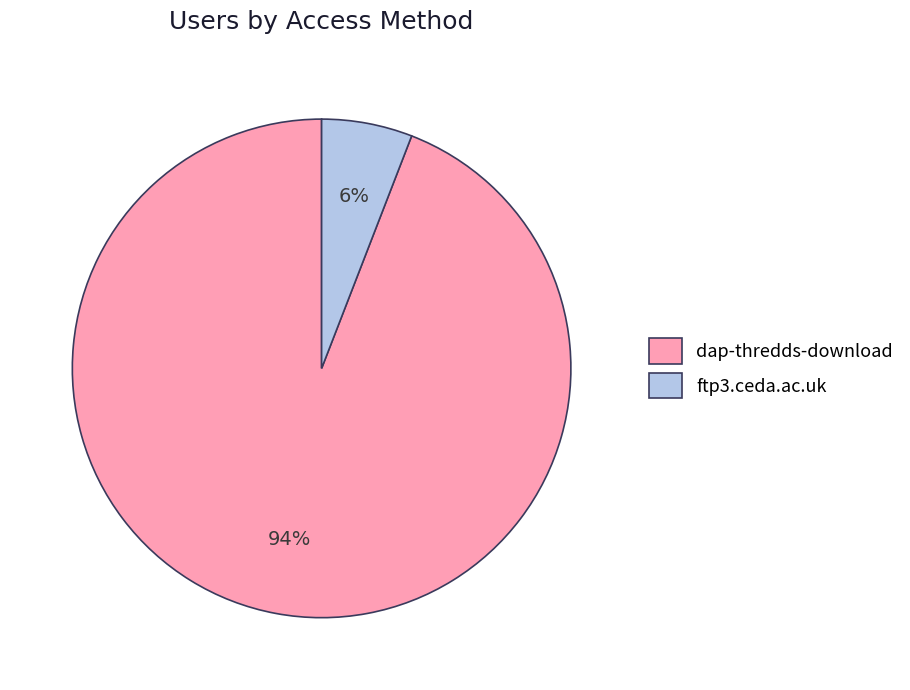

Is there any slice that represents more than half of the pie?

Yes